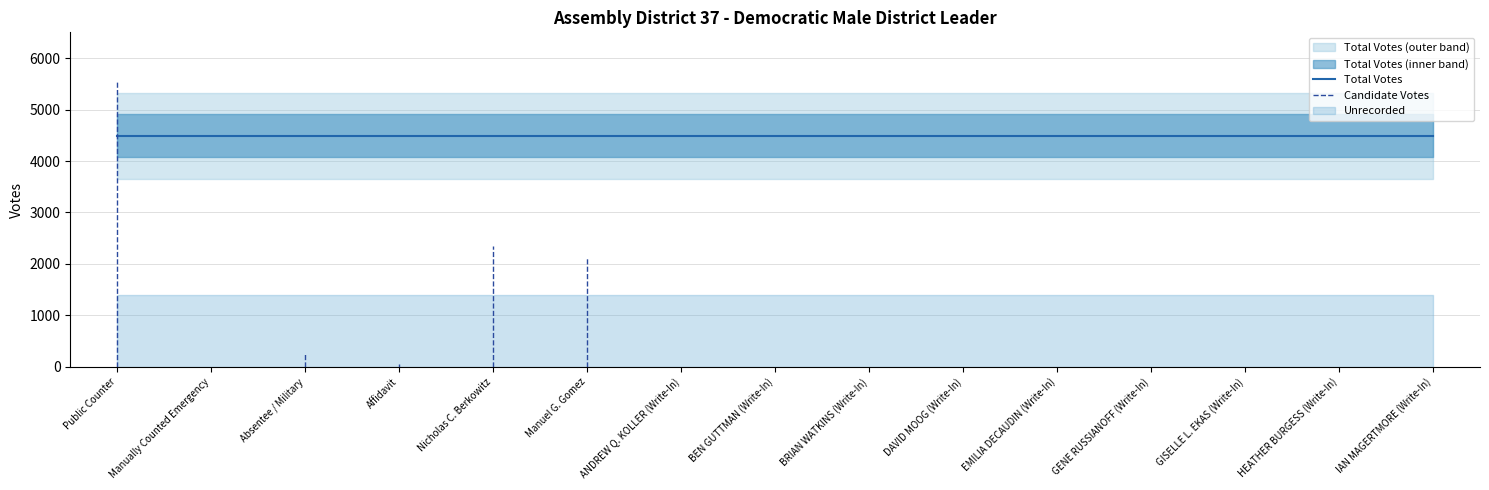

True or false: Unrecorded has a value of 379 at GENE RUSSIANOFF (Write-In).

False